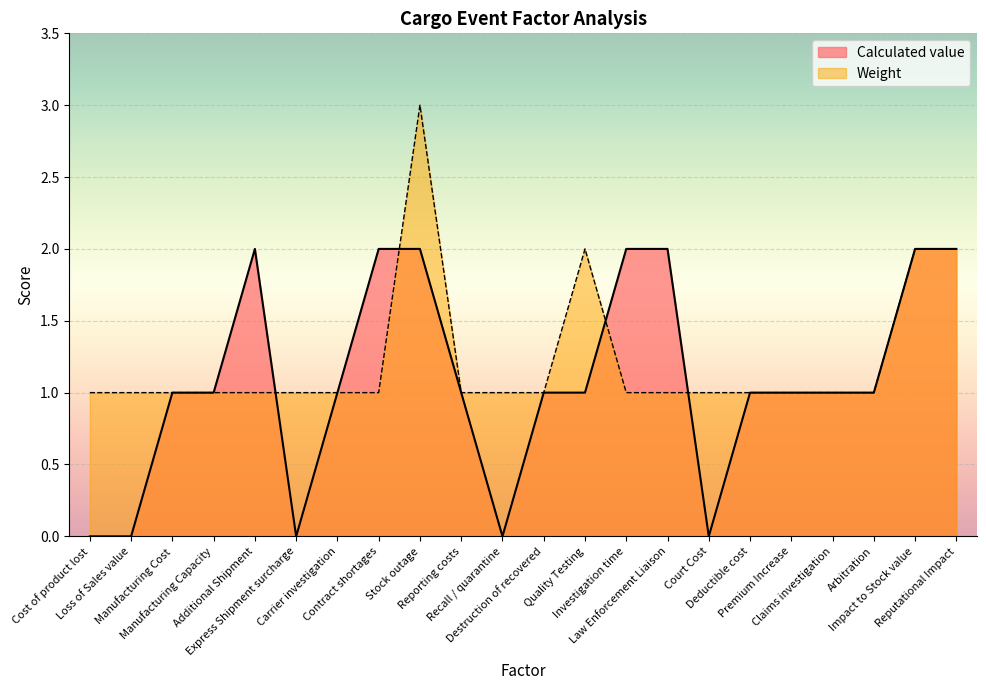

How many values in the Calculated value series exceed 1?

7